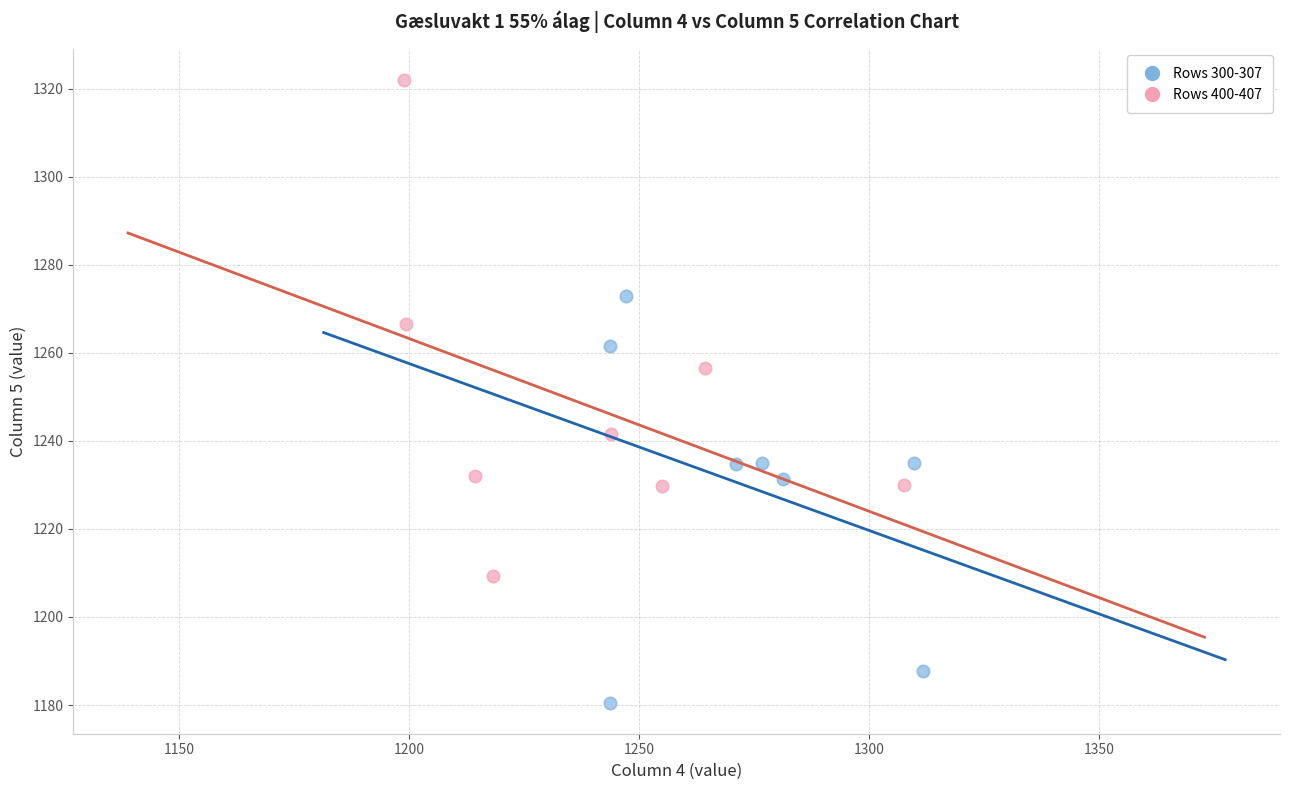

Which series contains the lowest Y value?

Rows 300-307